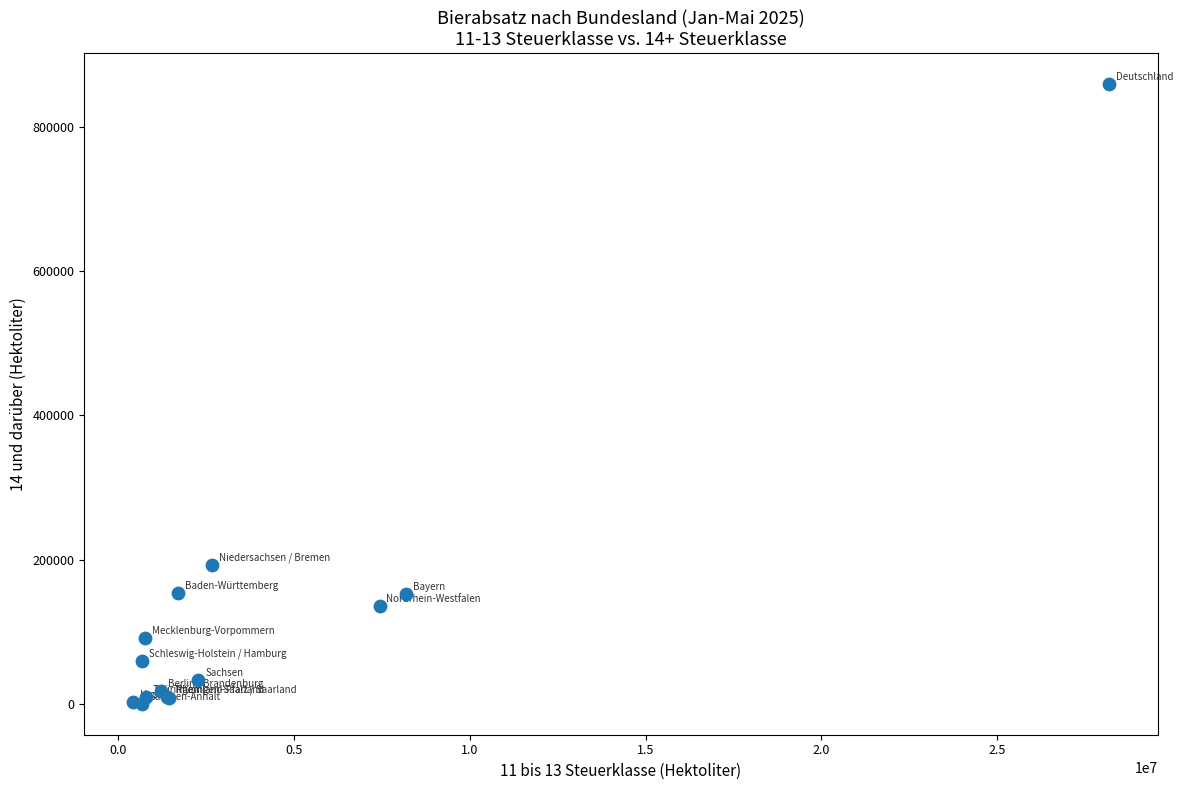

What Y value in the scatter plot is closest to 429713?

193140.7